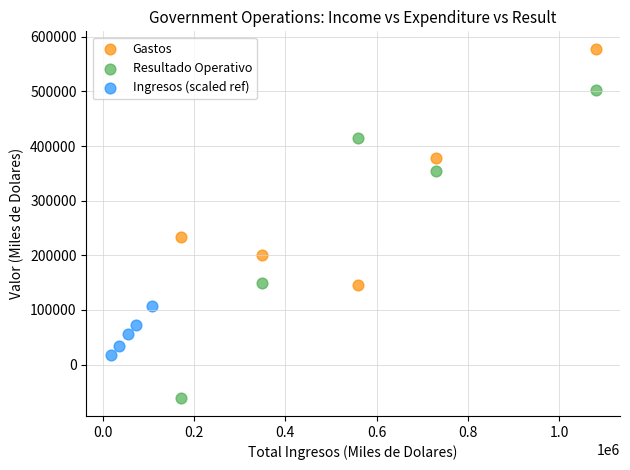

What are all the series names shown in the legend?

Gastos, Resultado Operativo, Ingresos (scaled ref)